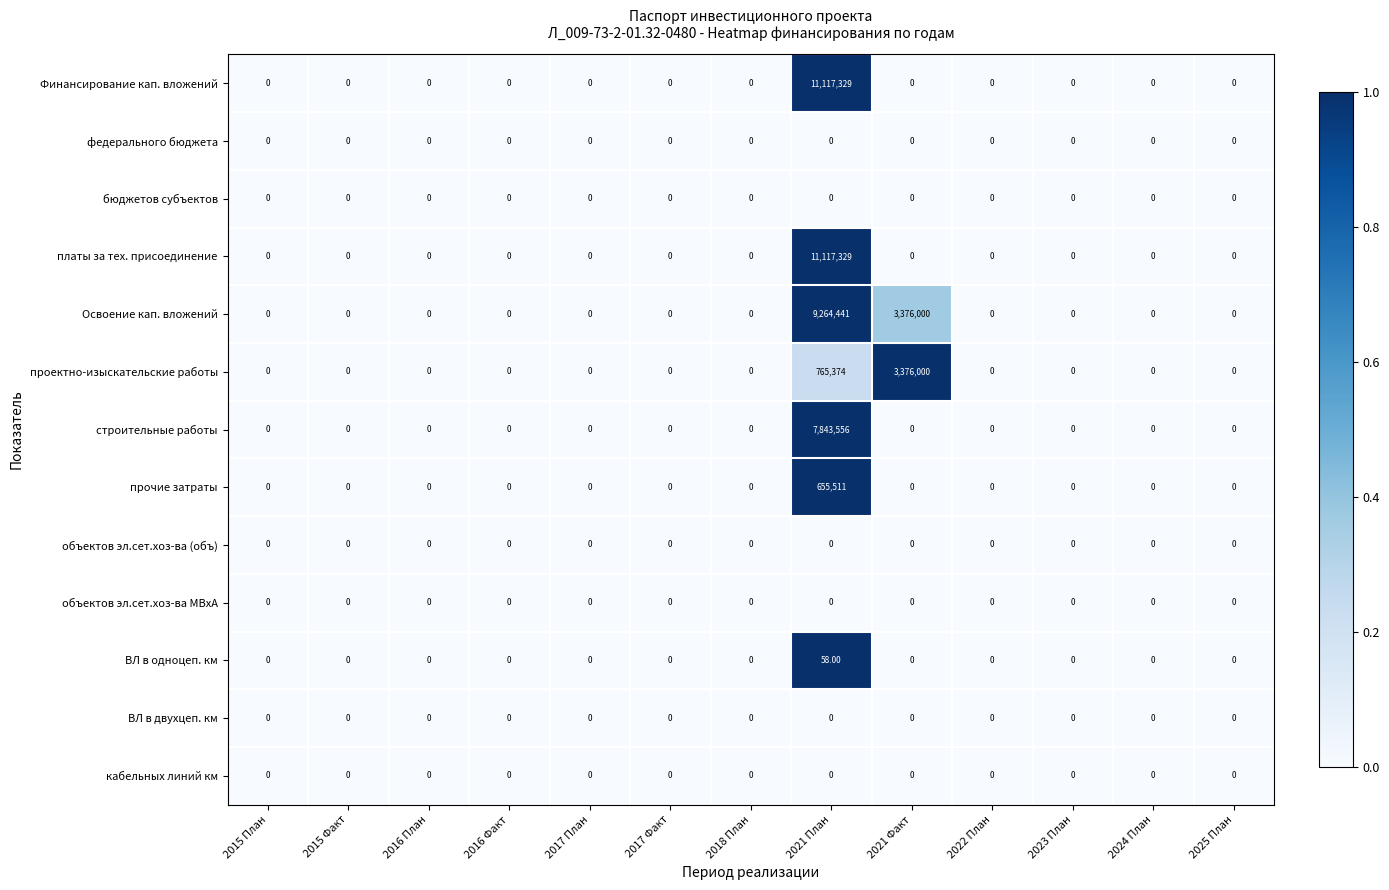

Which series has the largest total across all categories?

Освоение кап. вложений